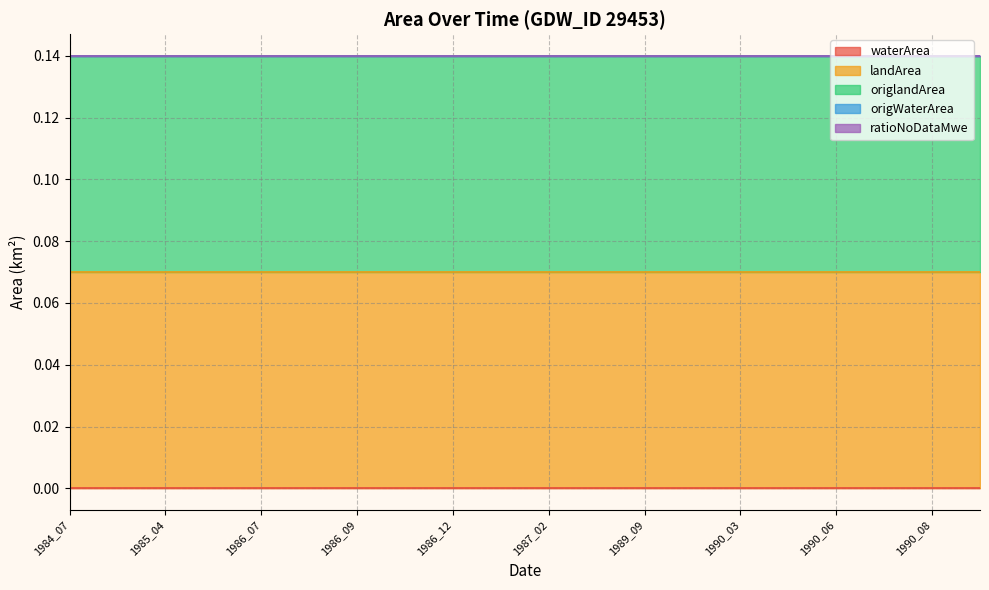

Rank the categories by waterArea value from highest to lowest.

1984_07, 1984_09, 1985_04, 1986_05, 1986_07, 1986_08, 1986_09, 1986_10, 1986_12, 1987_01, 1987_02, 1989_08, 1989_09, 1990_02, 1990_03, 1990_04, 1990_06, 1990_07, 1990_08, 1990_09